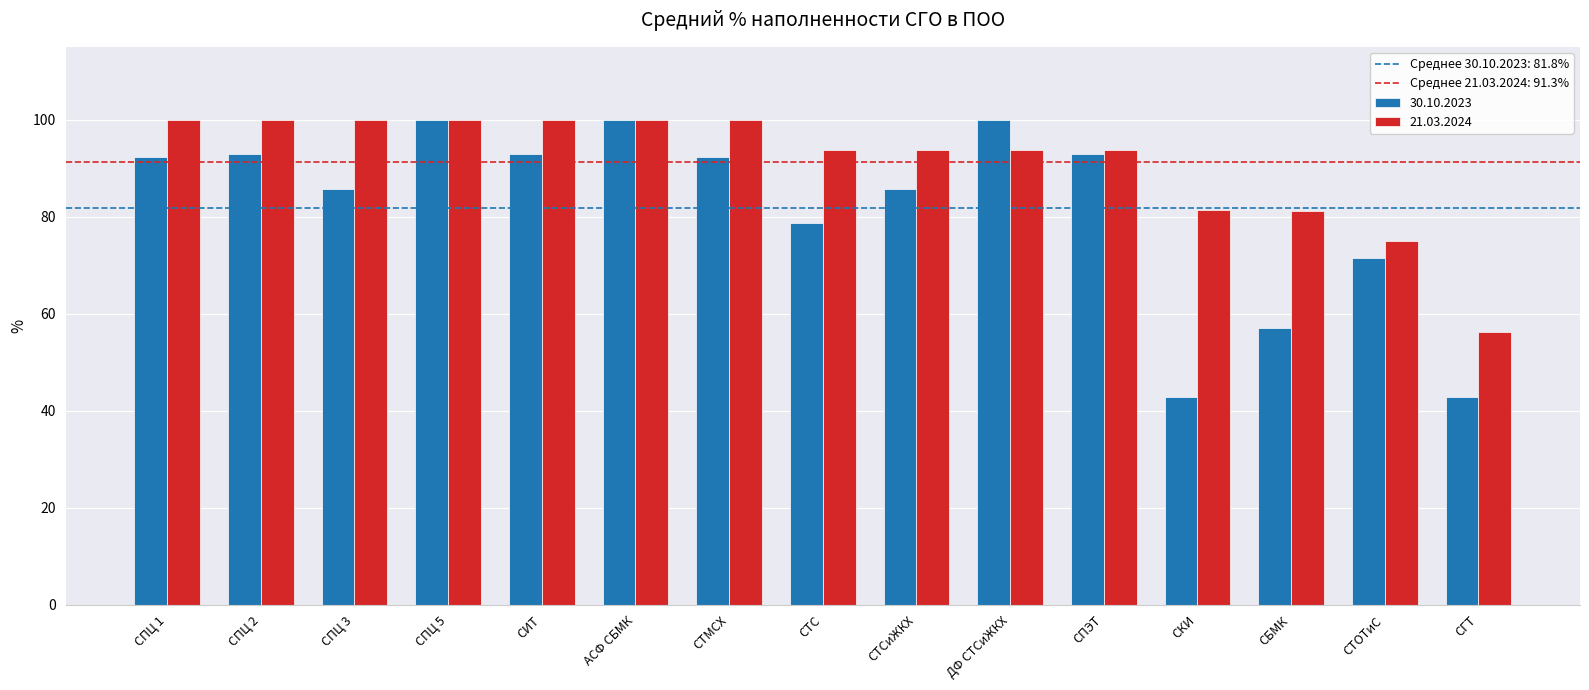

Count the number of categories in the chart.

15